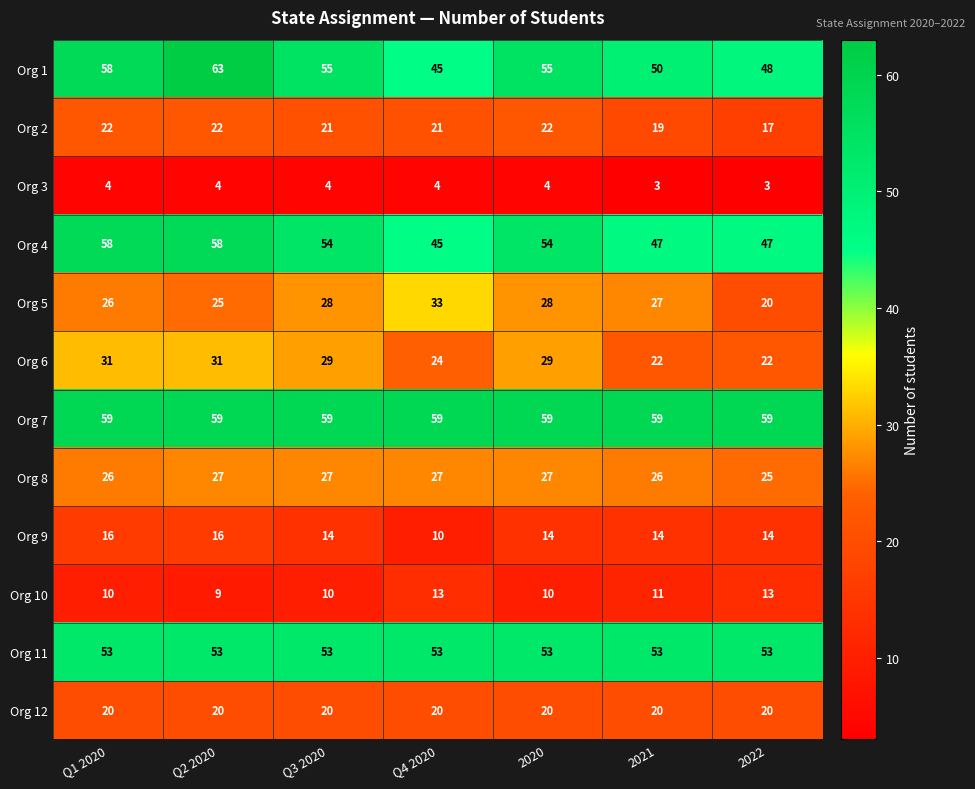

What is the sum of the Org 12 values at 2022 and 2021?

40